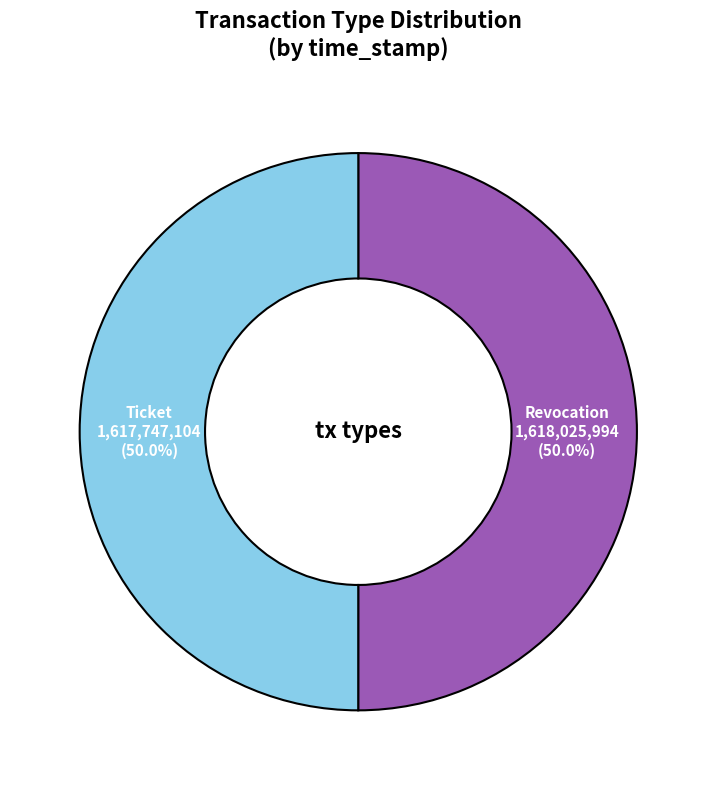

Combined, what portion of the pie is Ticket and Revocation?

100.0%